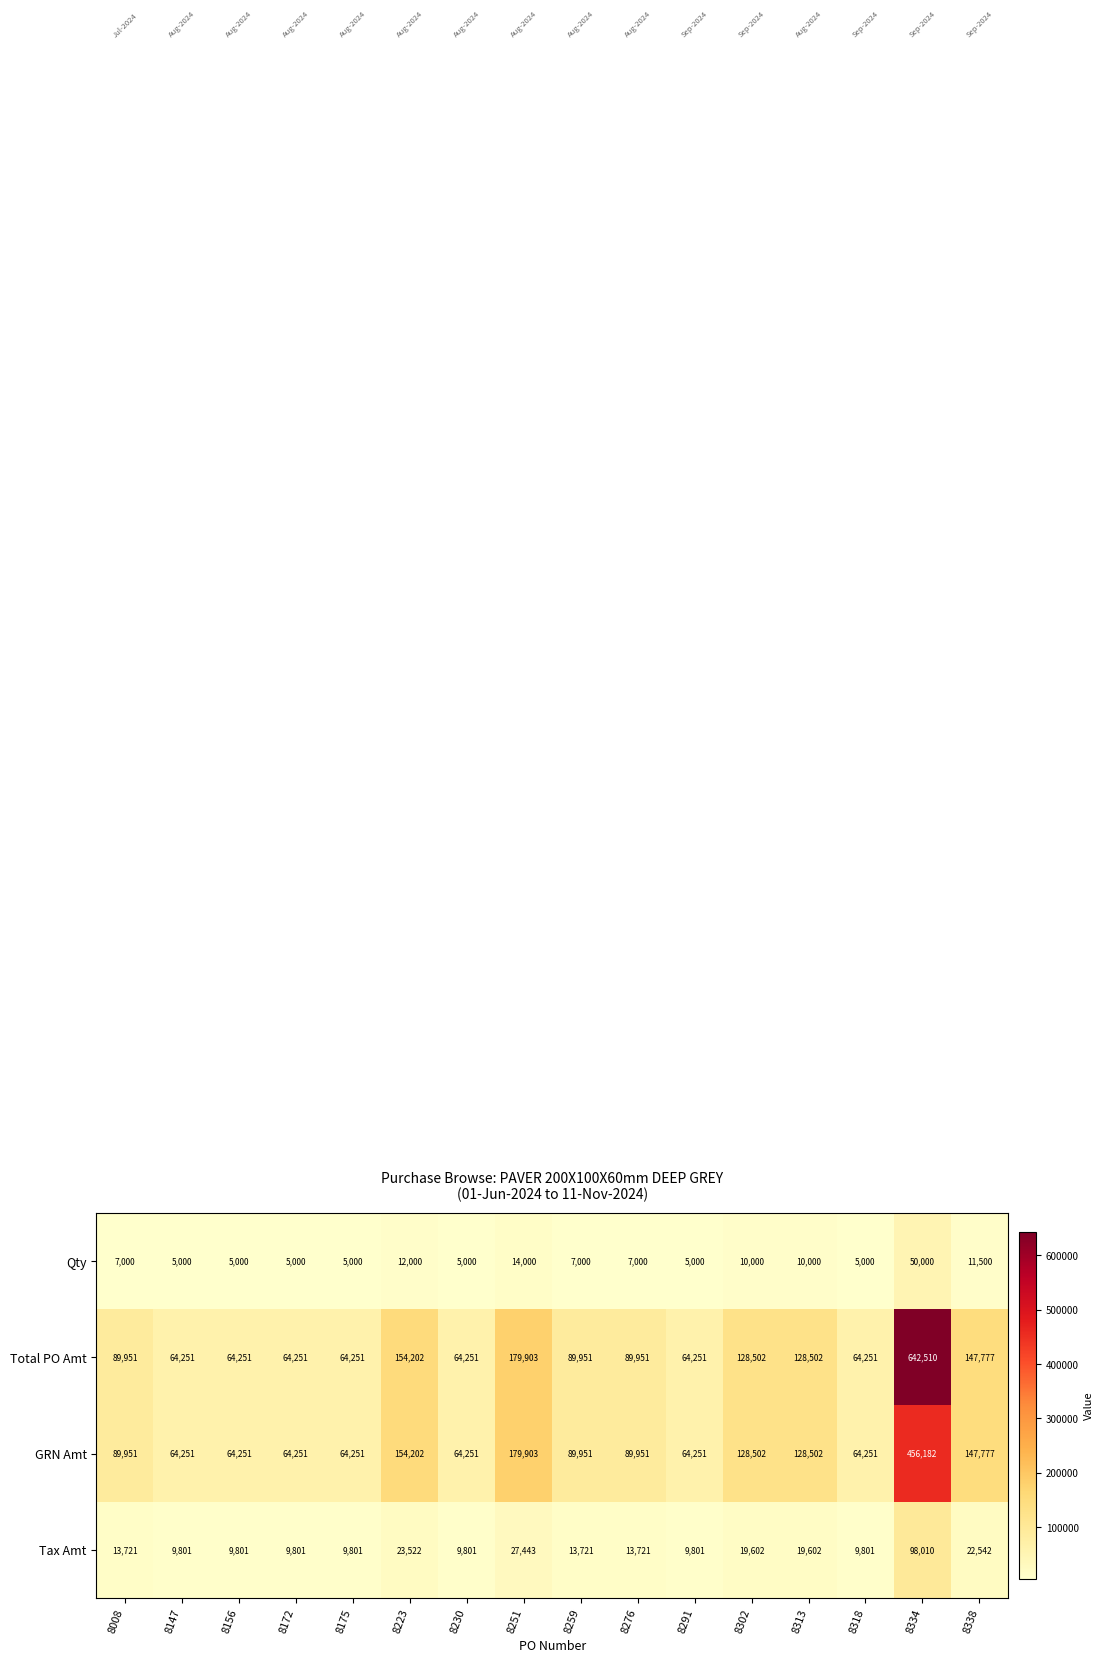

Is it true that GRN Amt equals 133302 at 8008?

False